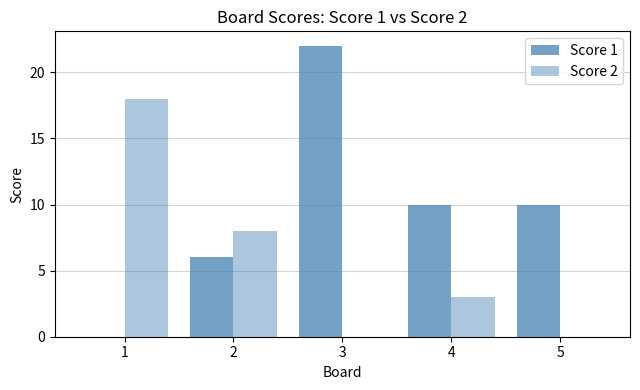

Rank the categories by Score 1 value from highest to lowest.

3, 4, 5, 2, 1